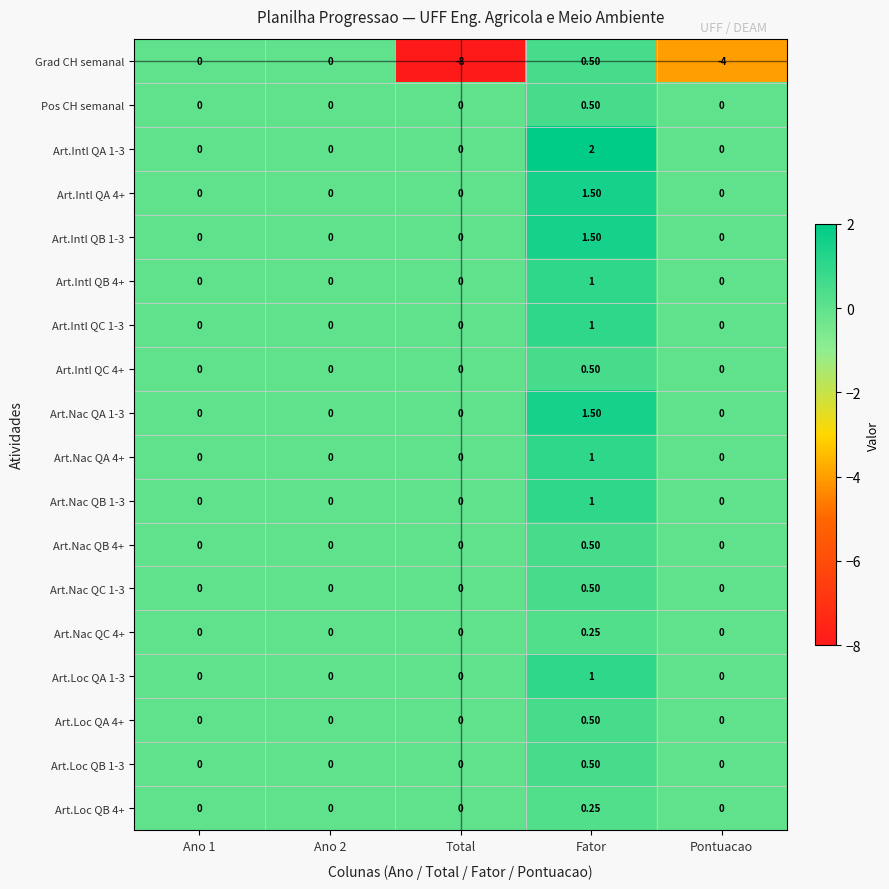

Which category has the lowest value across all series?

Total